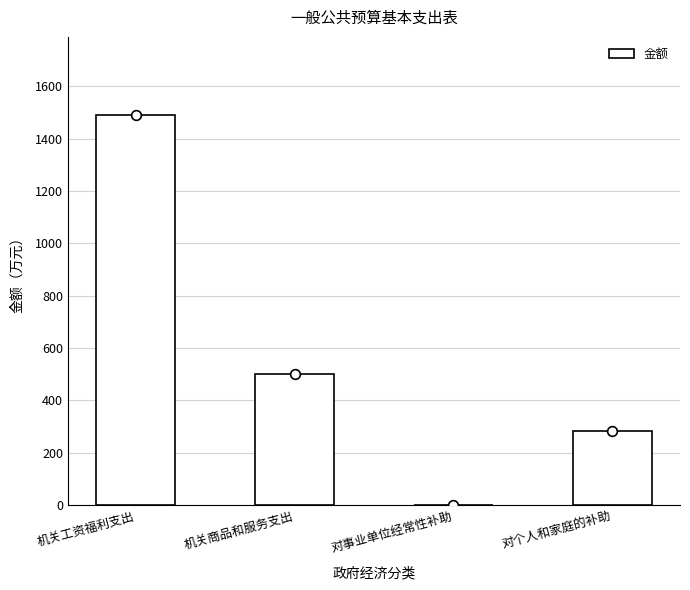

Which category has the highest value across all series?

机关工资福利支出